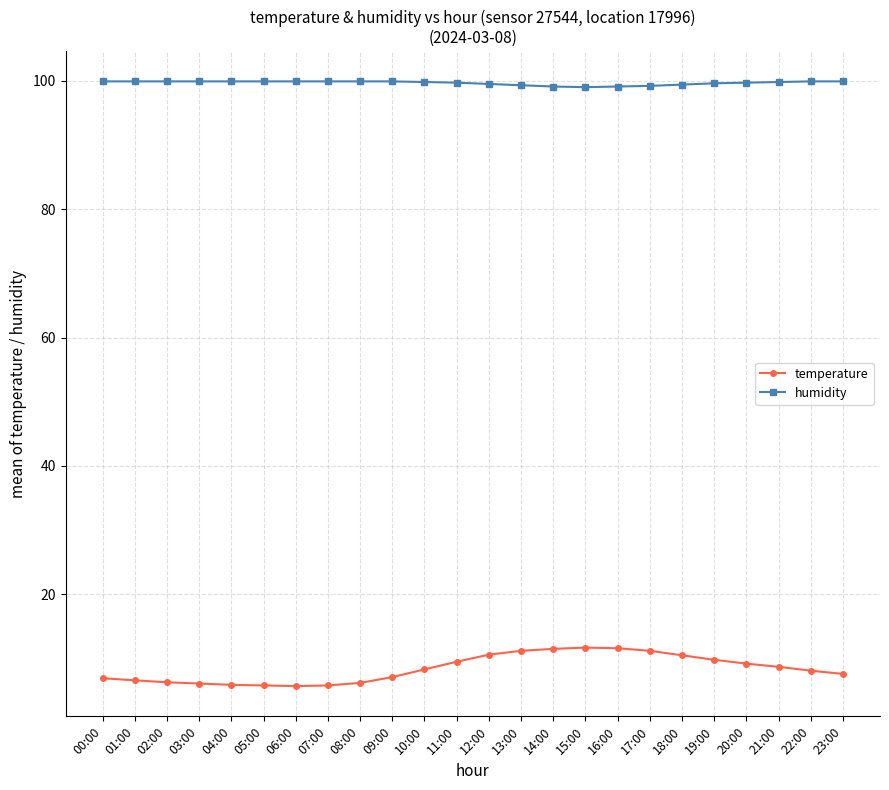

What is the highest value of the humidity series?

99.9